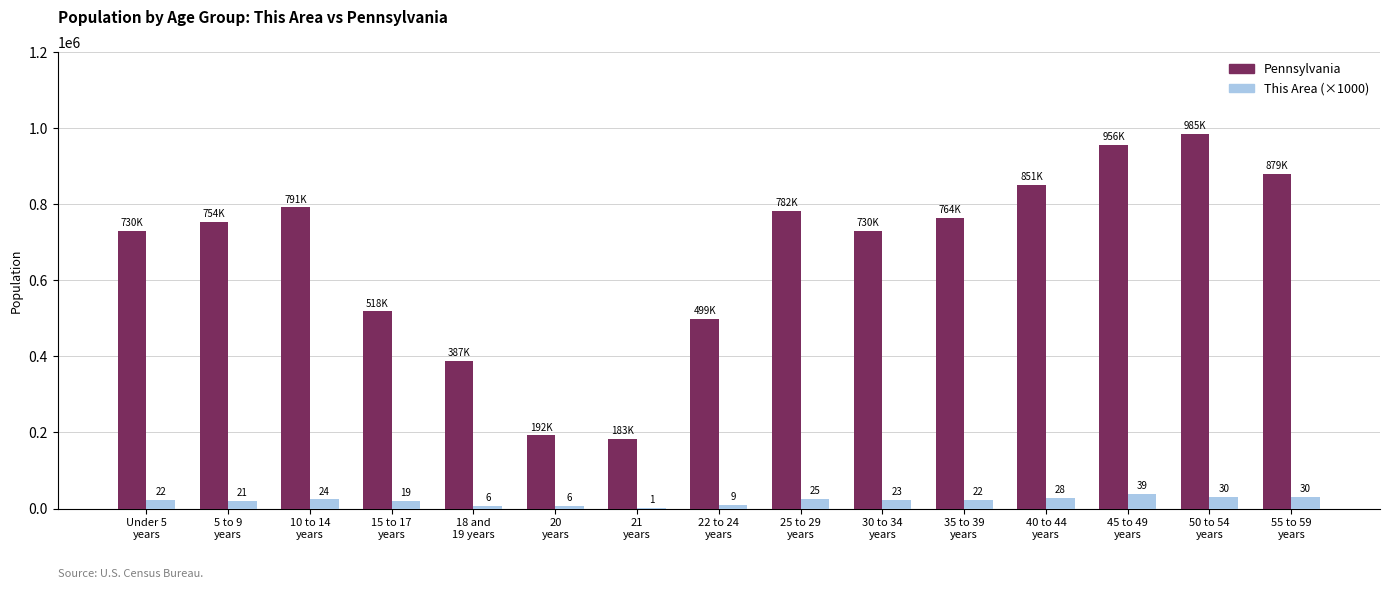

At how many categories does at least one series exceed 266553?

13